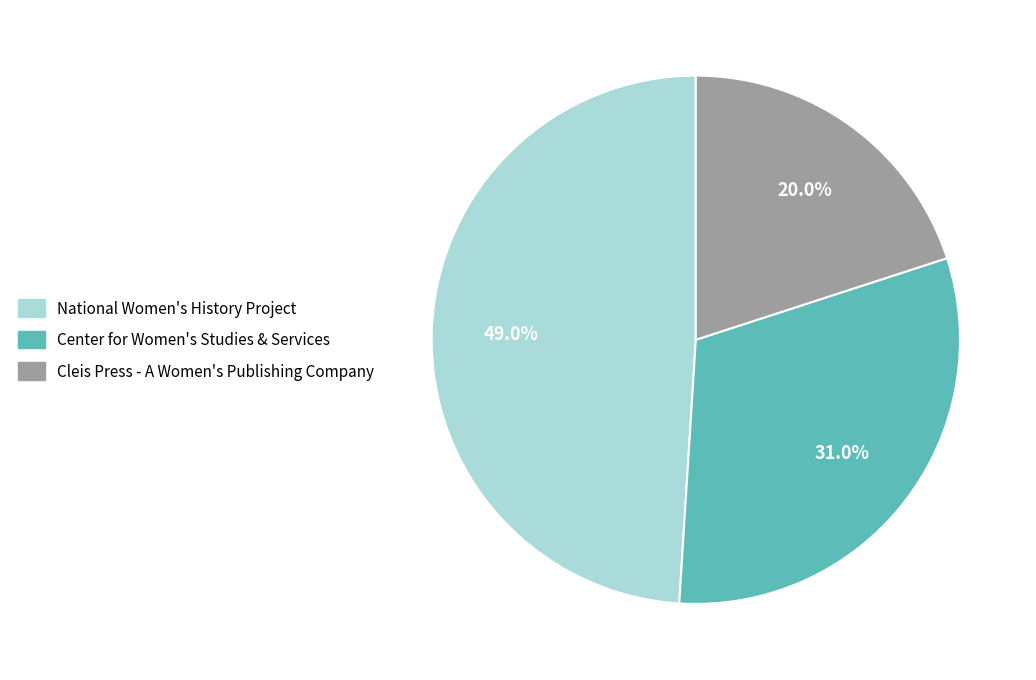

How many slices are in this pie chart?

3